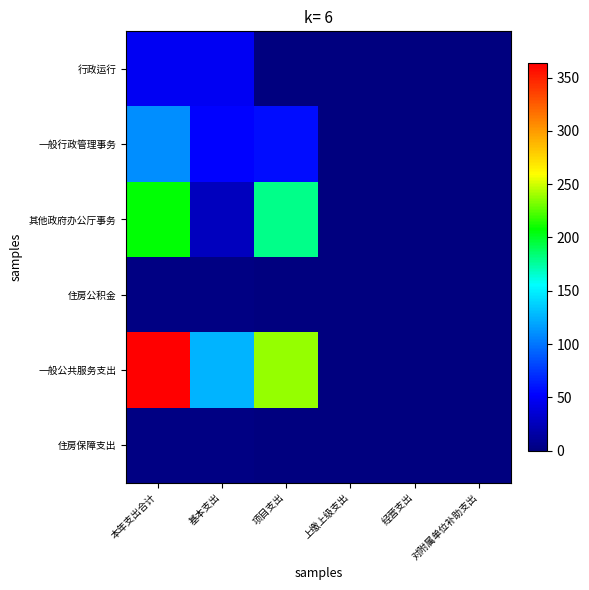

Reading left to right, extract all data points from this chart.

行政运行: 本年支出合计=46.9	基本支出=46.9	项目支出=0.0	上缴上级支出=0.0	经营支出=0.0	对附属单位补助支出=0.0
一般行政管理事务: 本年支出合计=110.5	基本支出=52.6	项目支出=57.9	上缴上级支出=0.0	经营支出=0.0	对附属单位补助支出=0.0
其他政府办公厅事务: 本年支出合计=205.9	基本支出=26.4	项目支出=179.5	上缴上级支出=0.0	经营支出=0.0	对附属单位补助支出=0.0
住房公积金: 本年支出合计=2.2	基本支出=2.2	项目支出=0.0	上缴上级支出=0.0	经营支出=0.0	对附属单位补助支出=0.0
一般公共服务支出: 本年支出合计=363.4	基本支出=126.0	项目支出=237.4	上缴上级支出=0.0	经营支出=0.0	对附属单位补助支出=0.0
住房保障支出: 本年支出合计=2.2	基本支出=2.2	项目支出=0.0	上缴上级支出=0.0	经营支出=0.0	对附属单位补助支出=0.0